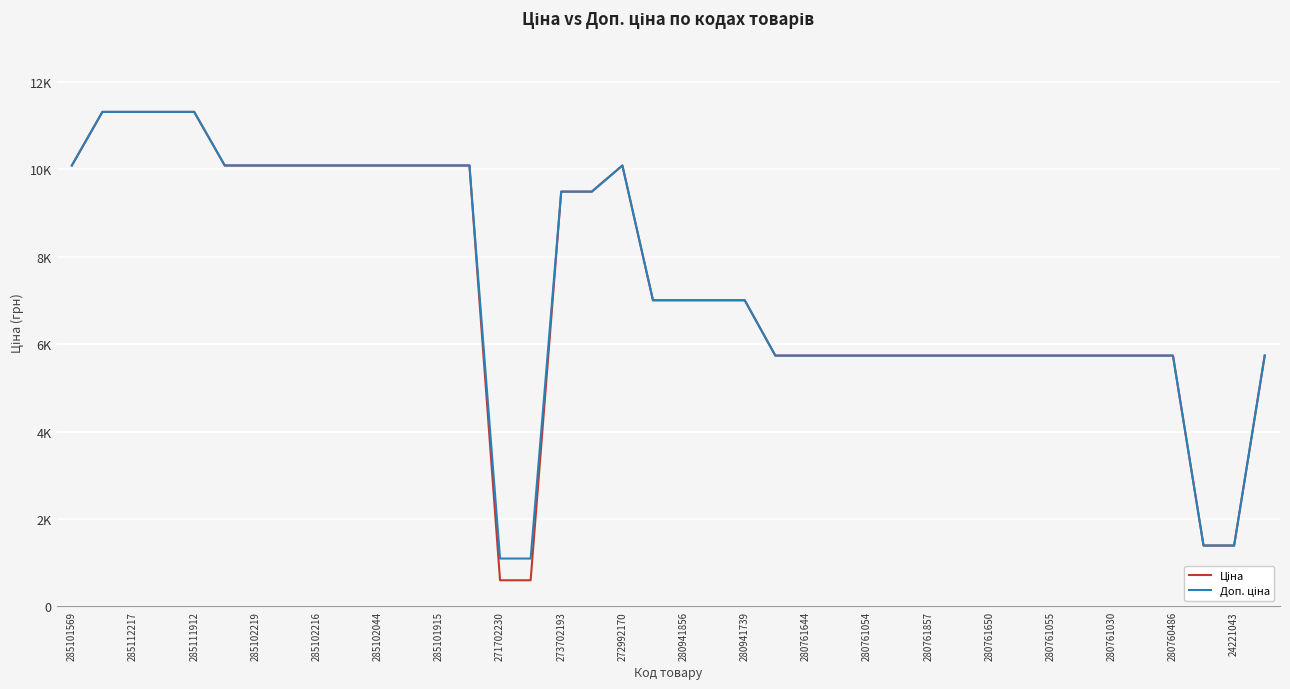

Does the chart display data point markers on the line(s)?

No